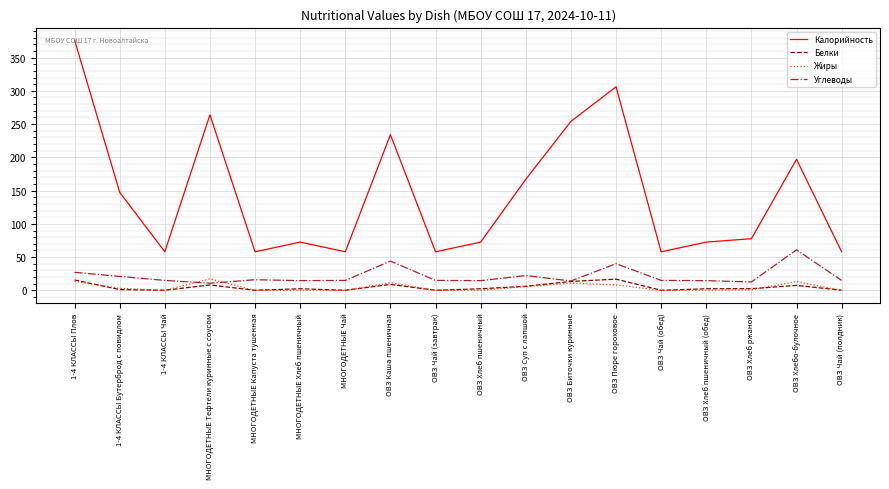

Is it true that Углеводы equals 16.1 at МНОГОДЕТНЫЕ Капуста тушенная?

True